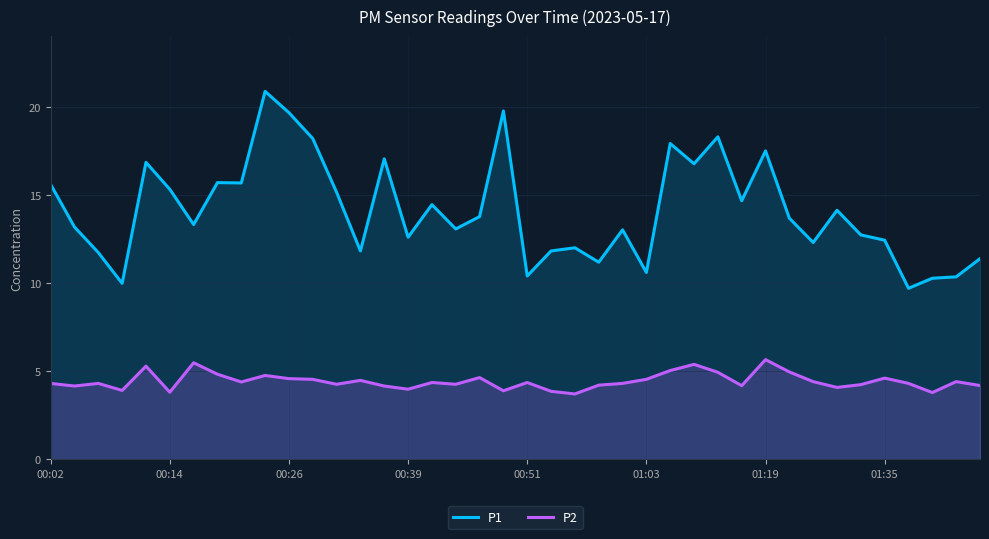

Rank the series at 28 from highest to lowest value.

P1, P2